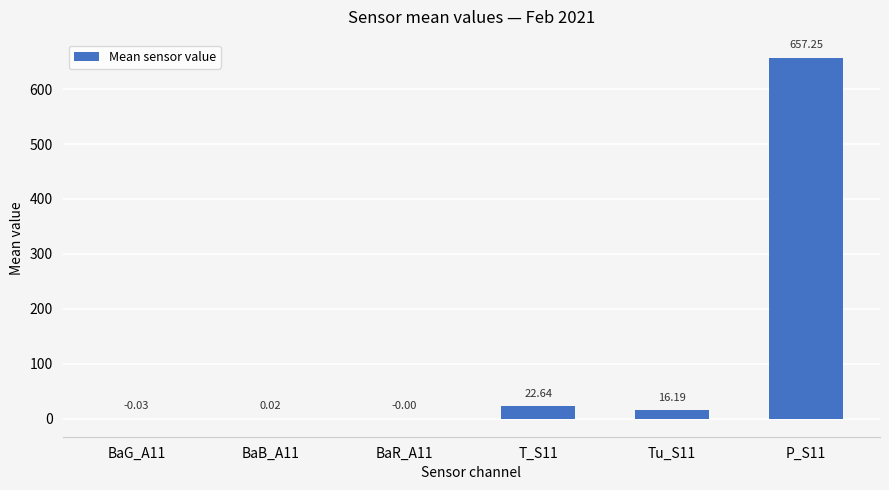

Between T_S11 and BaB_A11, which is larger?

T_S11